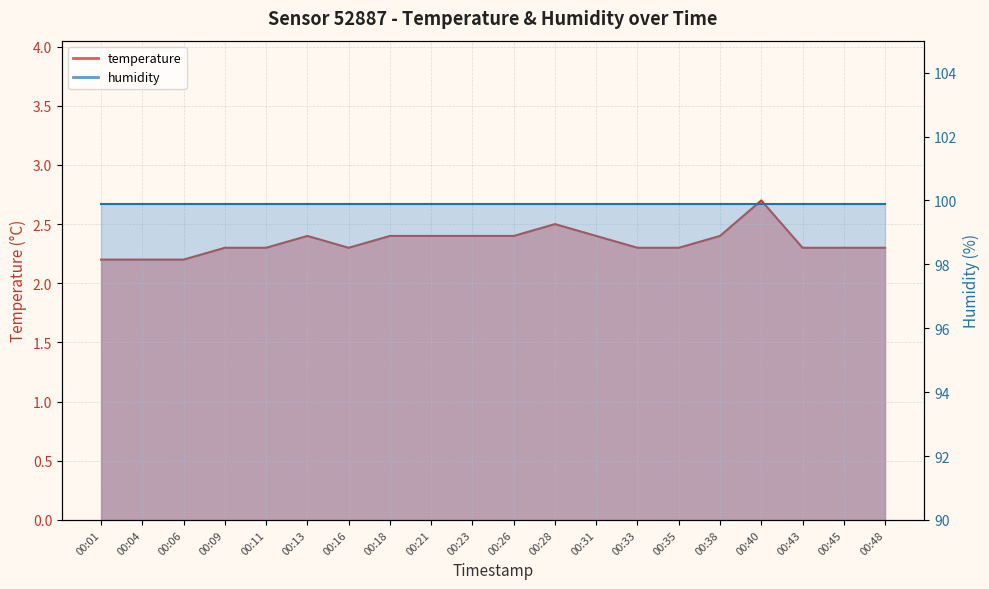

The chart shows a value of 2.3 at 00:35. True or false?

True